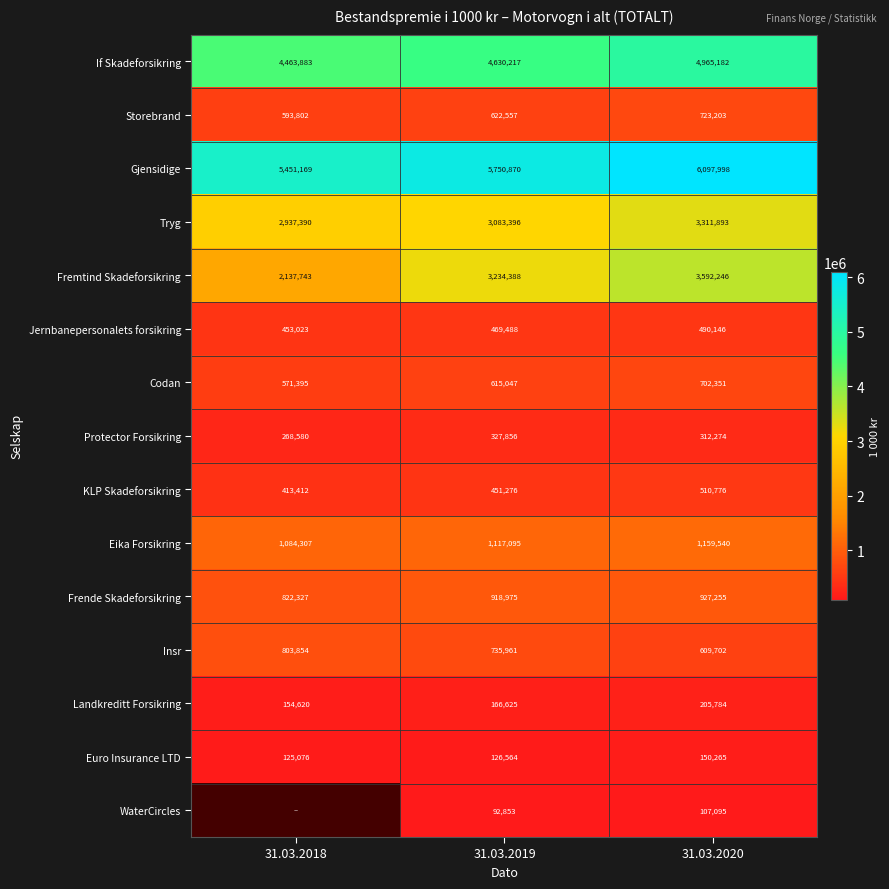

What is the average value of the Landkreditt Forsikring series?

175676